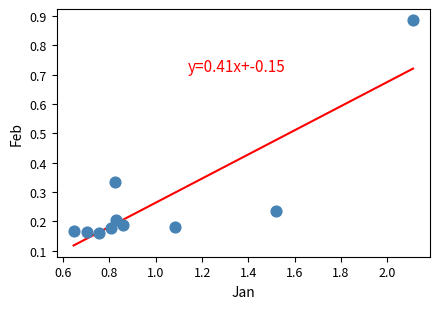

What is the average X value?

1.0